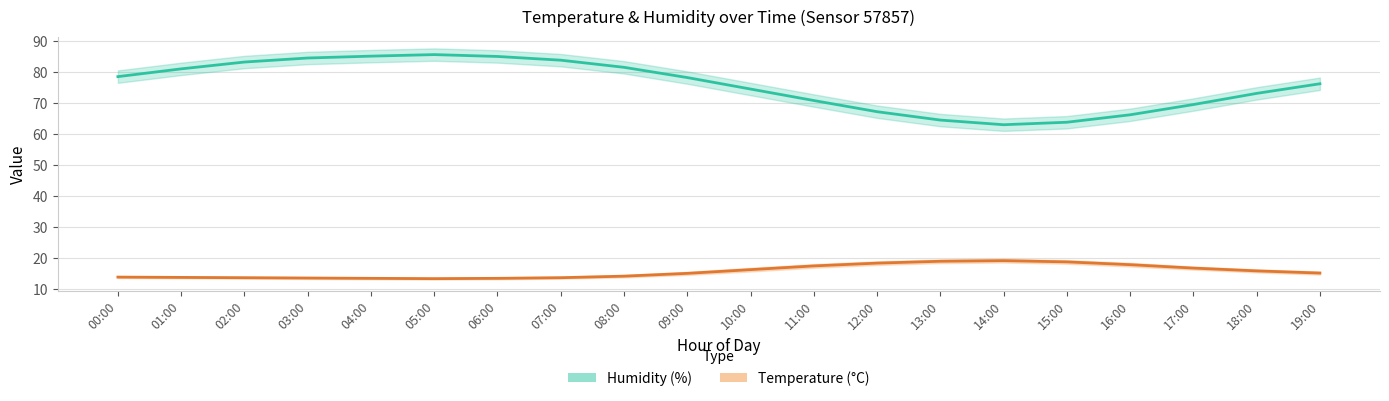

True or false: Temperature (°C) and Humidity (%) intersect in this chart.

False